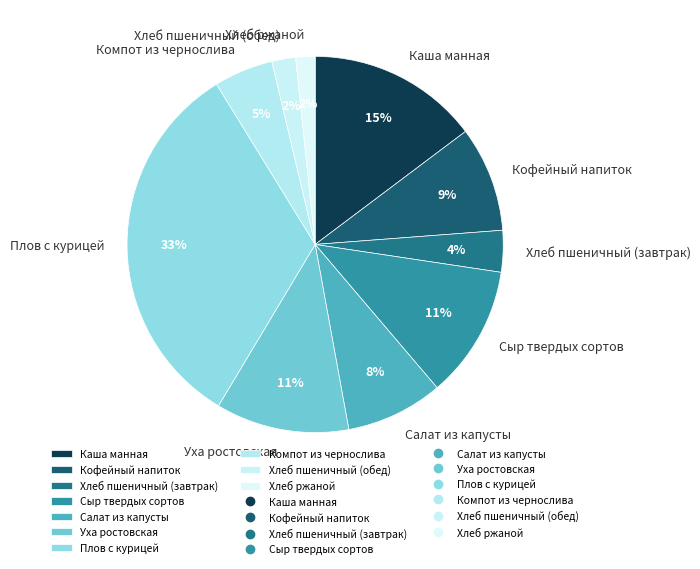

Is there any slice that represents more than half of the pie?

No